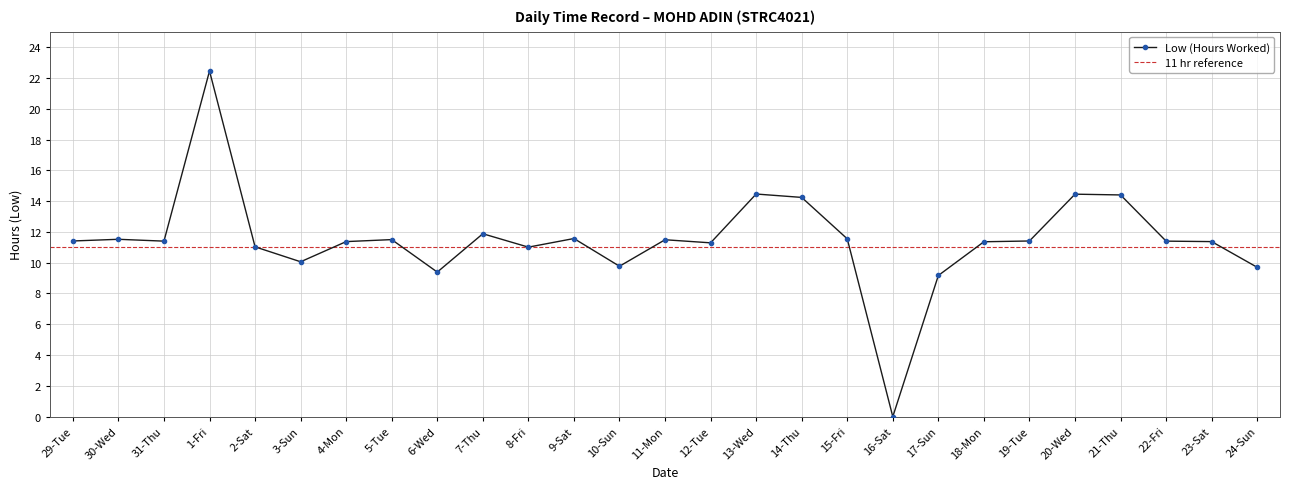

What is the average value?

11.5